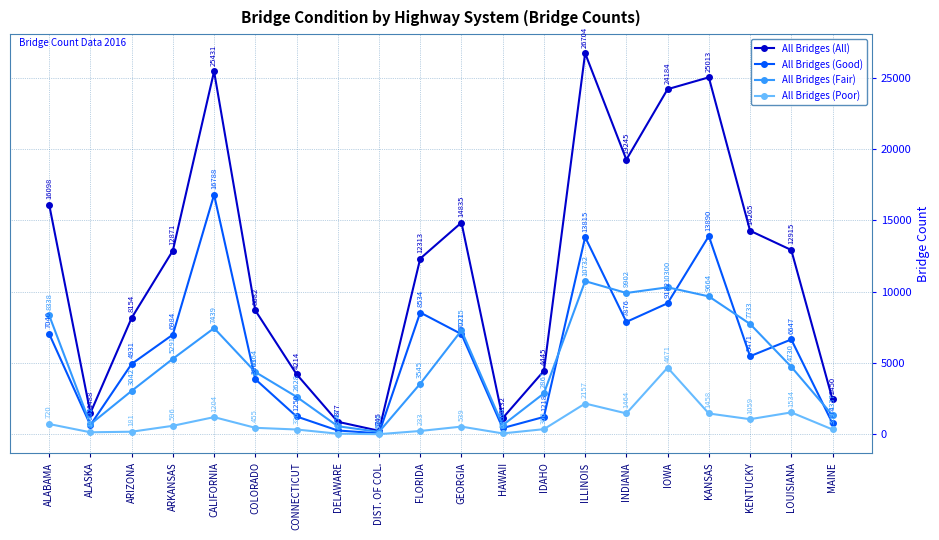

The value of All Bridges (All) at COLORADO is 5648. True or false?

False